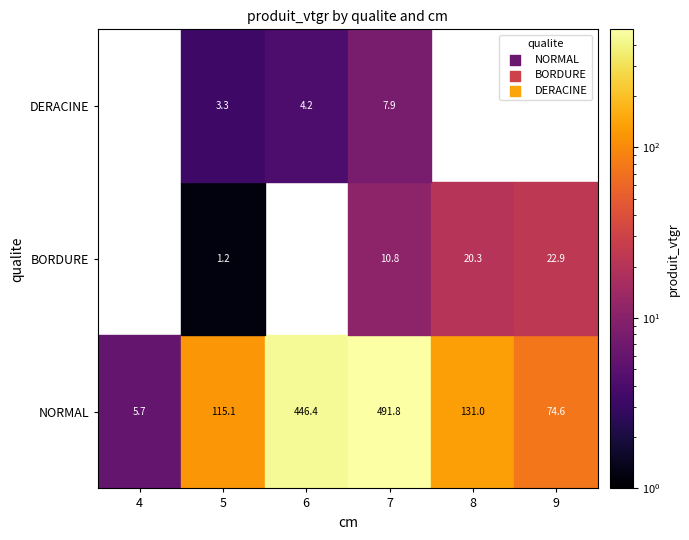

Is the value of BORDURE at 4 greater than the value of NORMAL at 6?

No